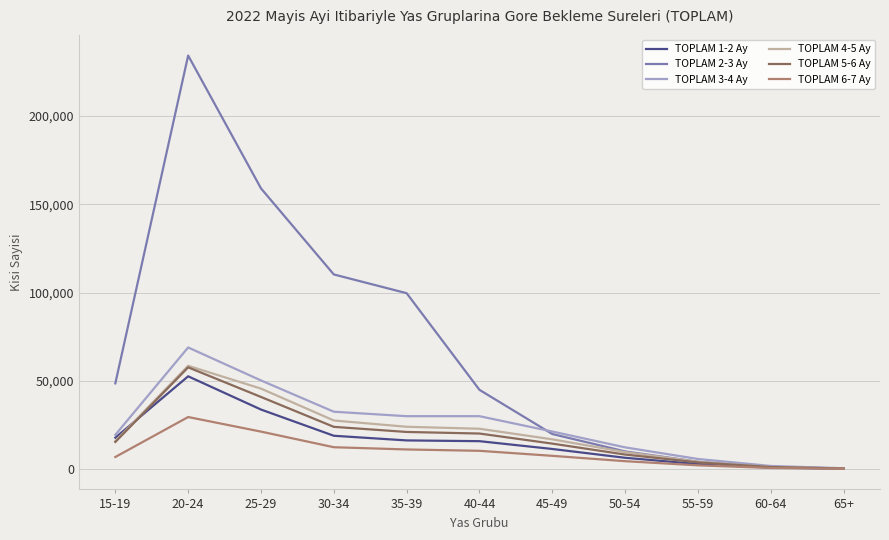

The value of TOPLAM 5-6 Ay at 20-24 is 57783. True or false?

True